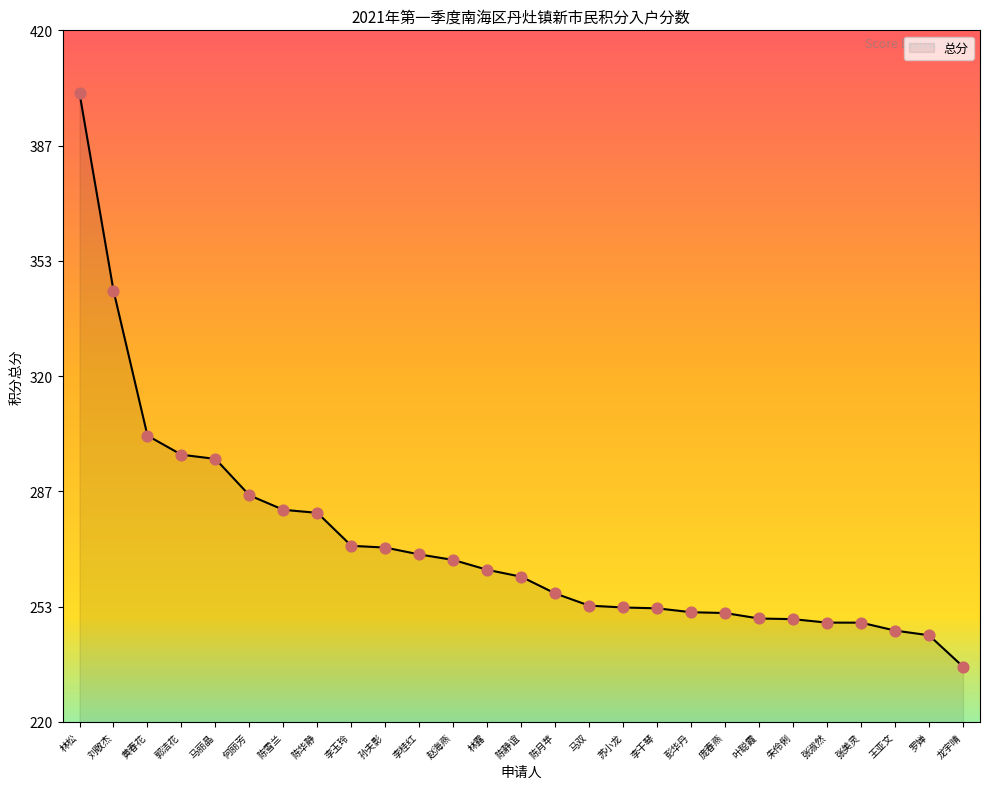

What is the change in value from 苏小龙 to 罗婵?

-8.0